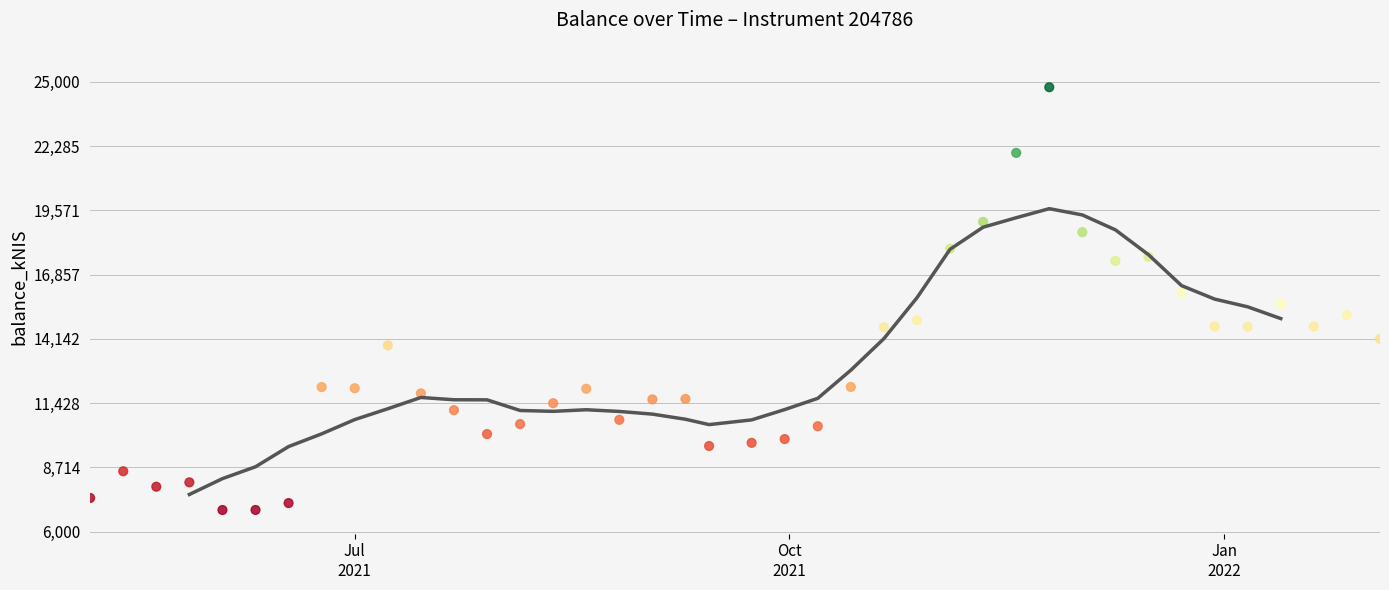

What is the range of X values (max minus min)?

273.0